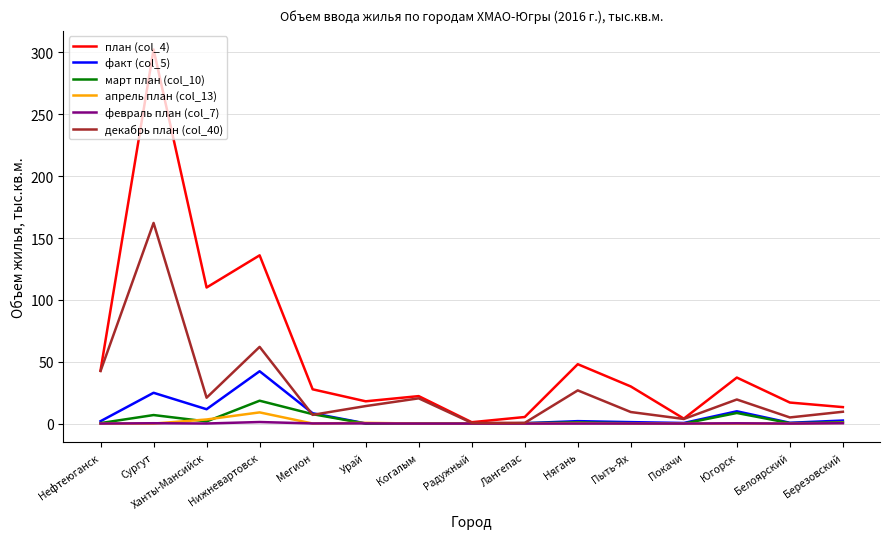

True or false: март план (col_10) has more than 0 points higher than both neighbors.

True